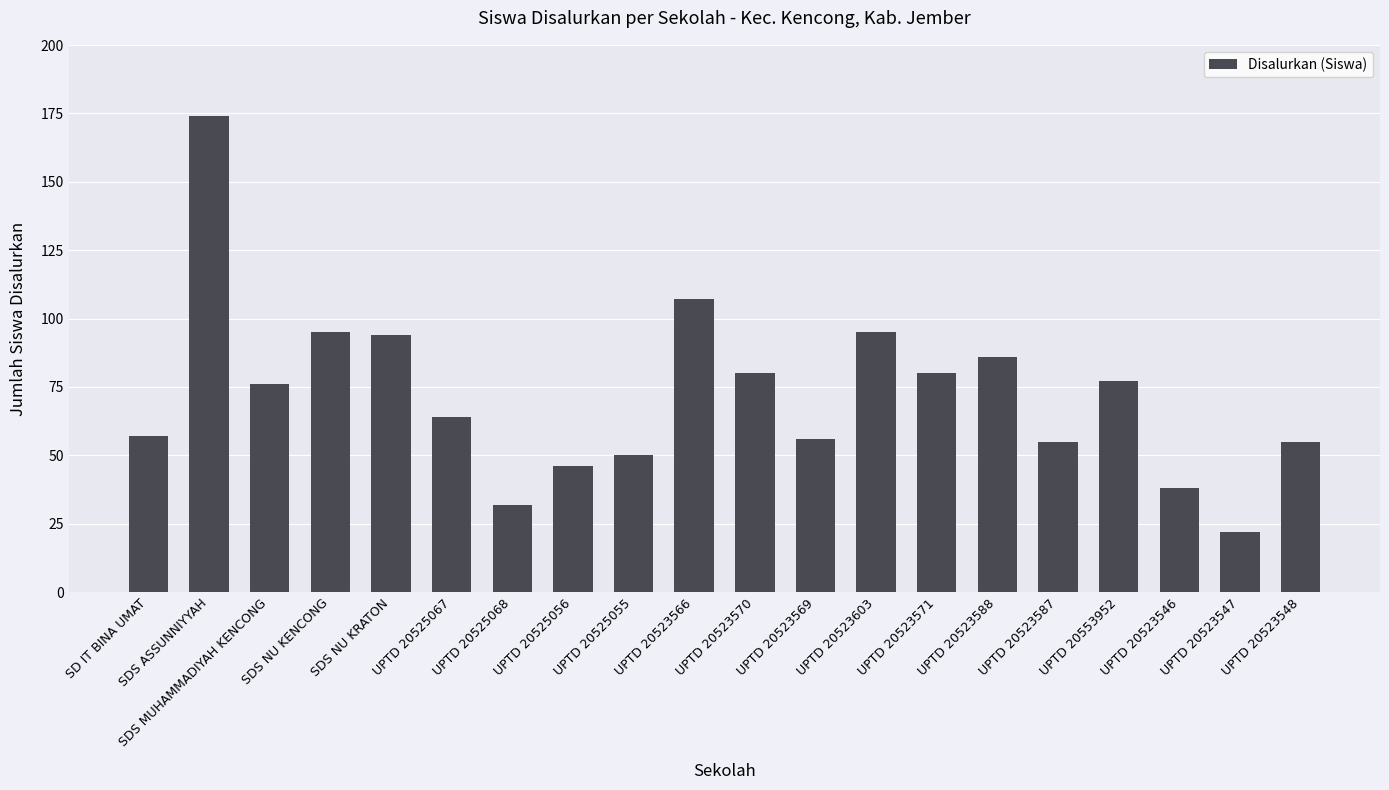

What is the sum of the values at SDS NU KENCONG and UPTD 20523588?

181